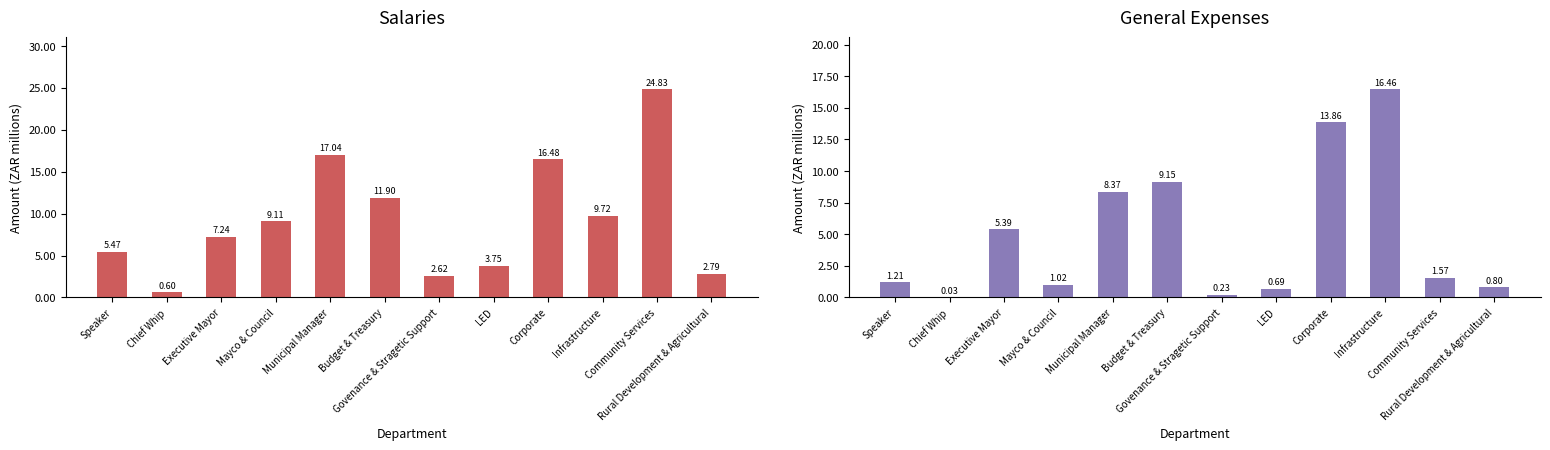

List the series in order of their peak value, lowest first.

General Expenses, Salaries